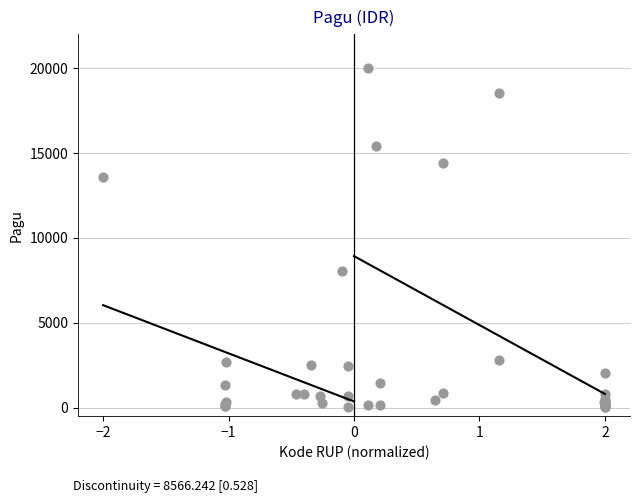

What Y value in the scatter plot is closest to 10006?

8031.8